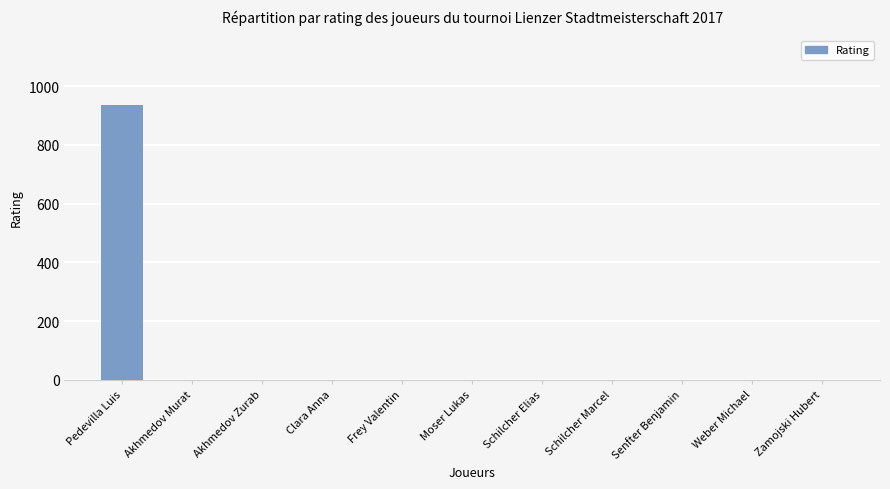

Reading left to right, list all the values displayed in this chart.

936	0	0	0	0	0	0	0	0	0	0